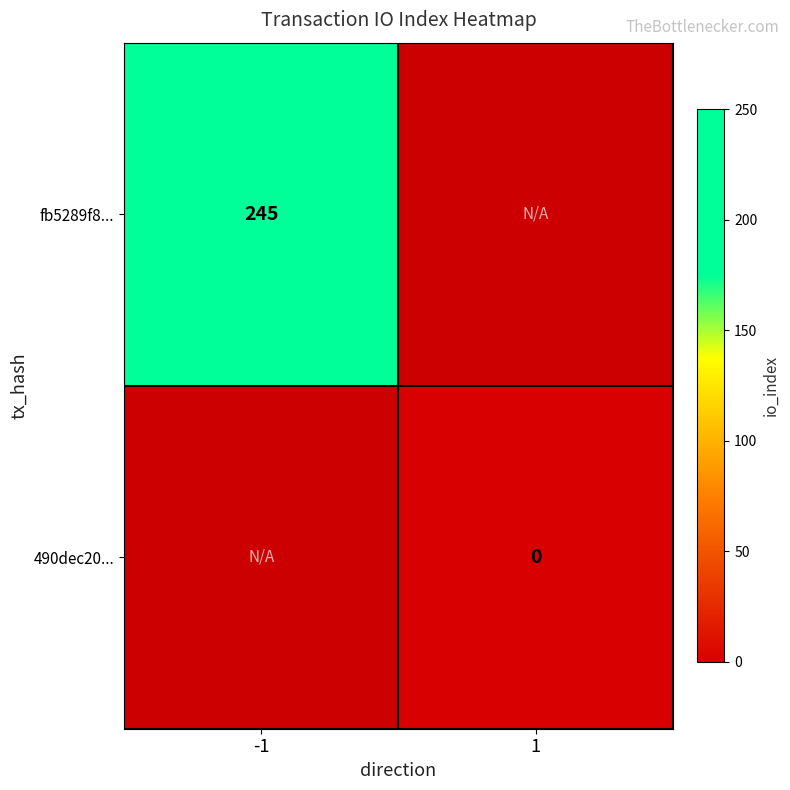

True or false: fb5289f8... has a value of 371 at -1.

False